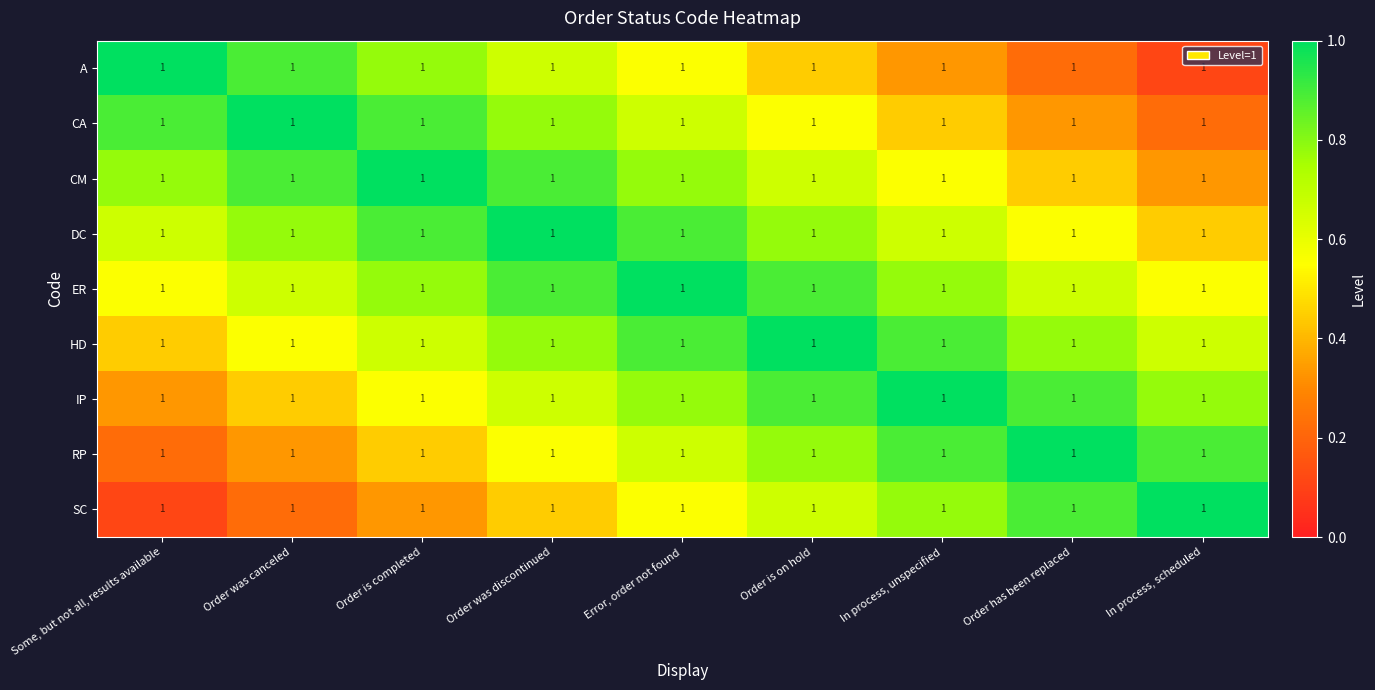

How many distinct data groups are displayed?

9